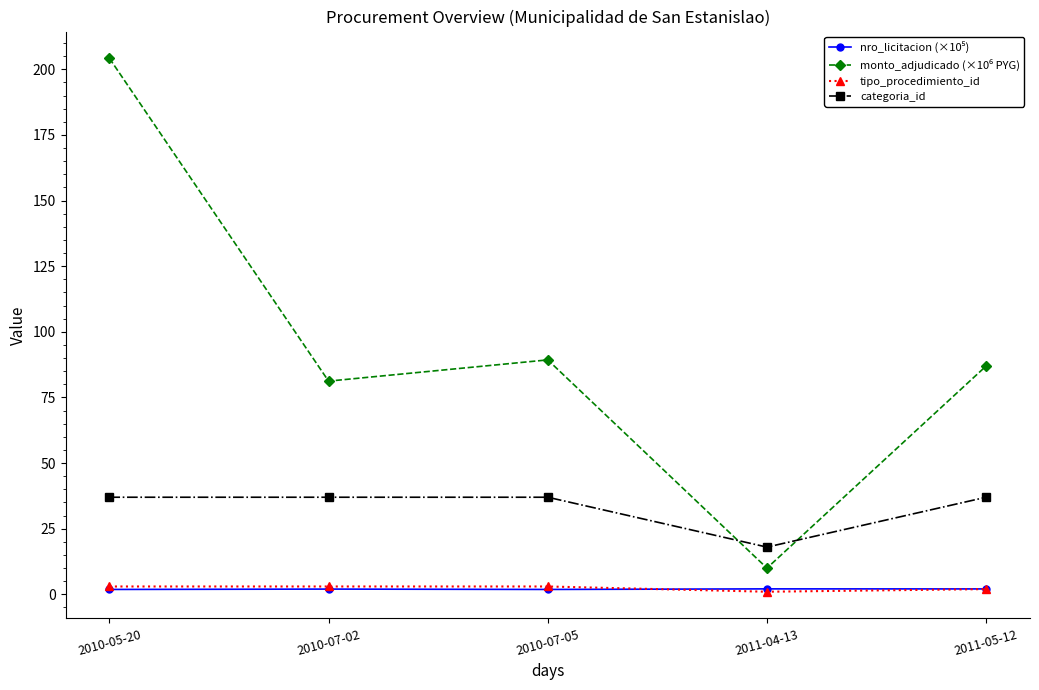

What is the greatest value displayed?

204.2